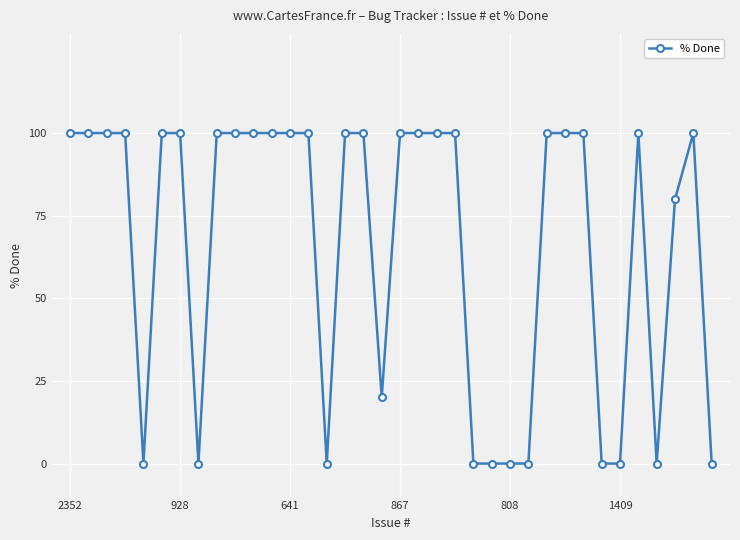

What is the maximum value shown in the chart?

100